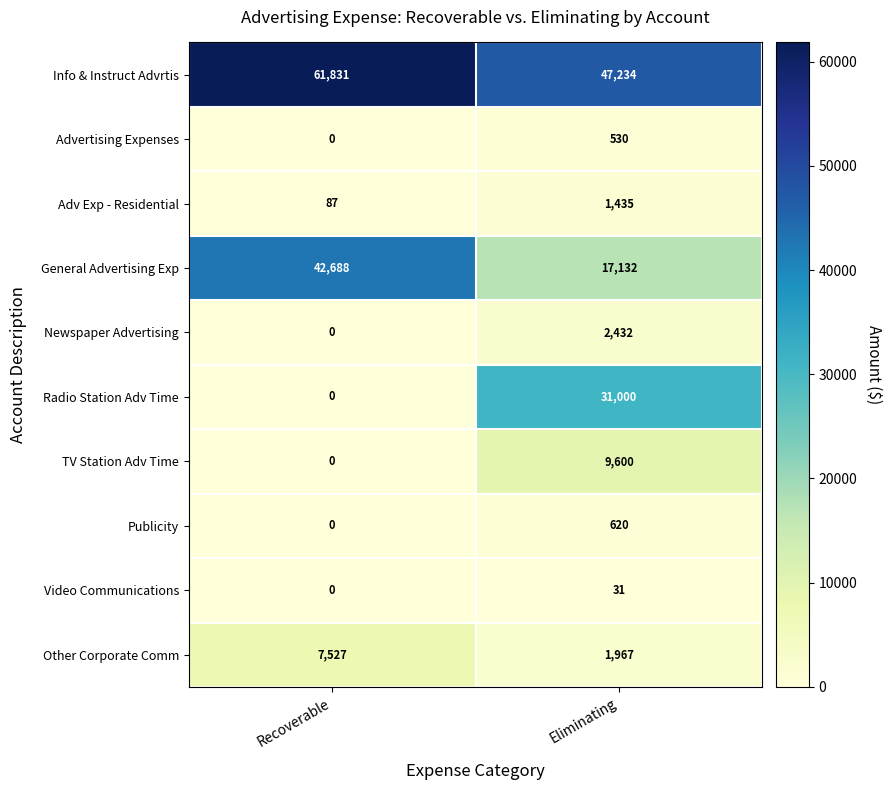

What is the greatest value displayed?

61831